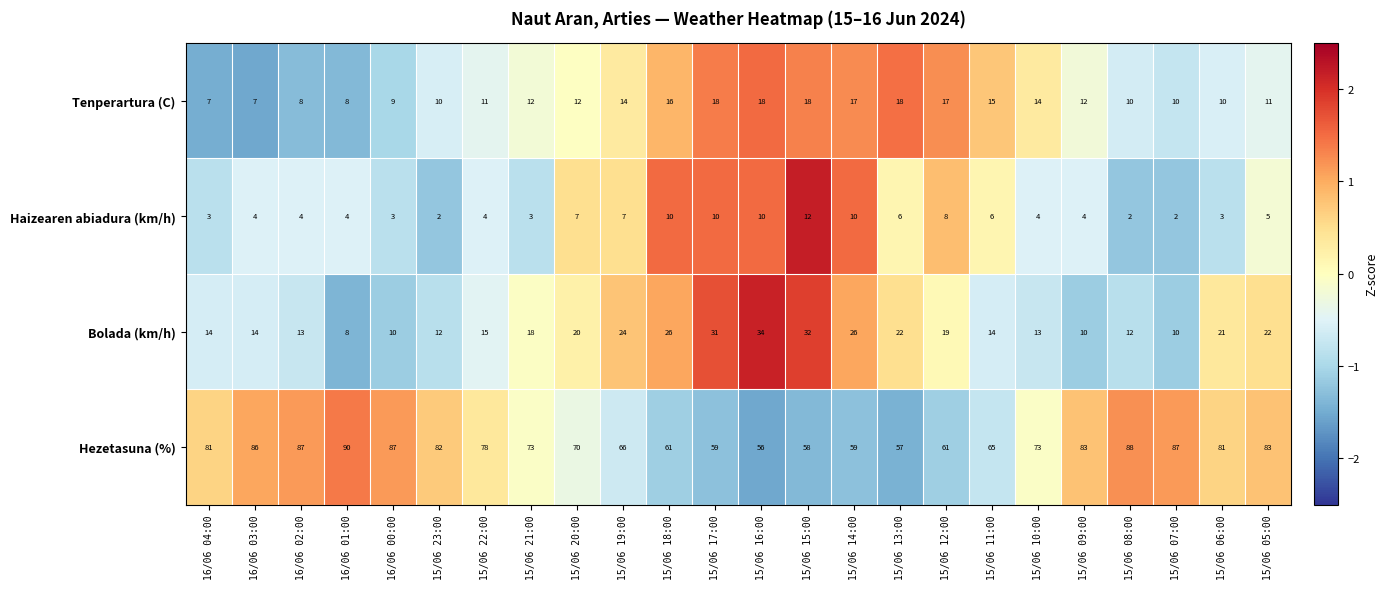

List the series in order of their peak value, lowest first.

Haizearen abiadura (km/h), Tenperartura (C), Bolada (km/h), Hezetasuna (%)